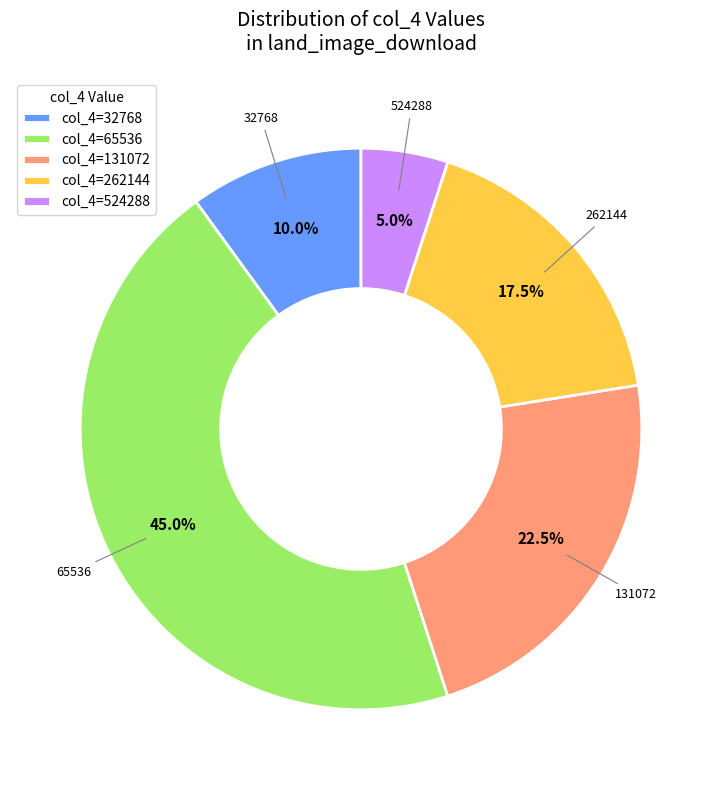

How many segments does this pie chart have?

5